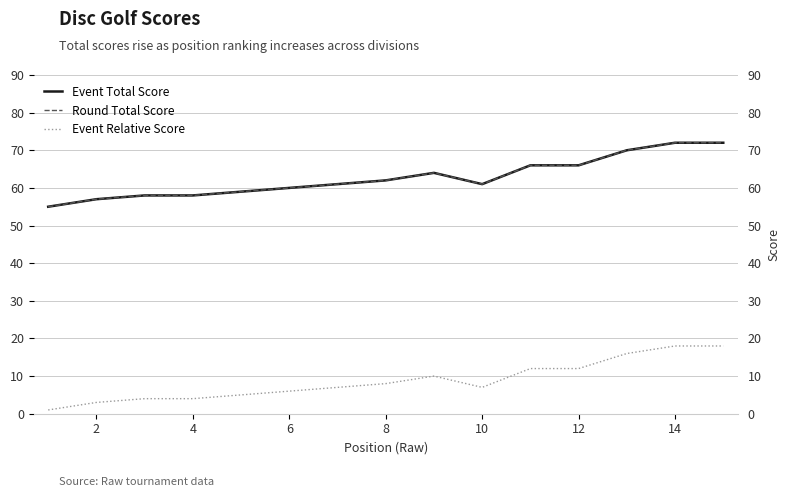

True or false: Event Relative Score and Event Total Score cross at least once.

False